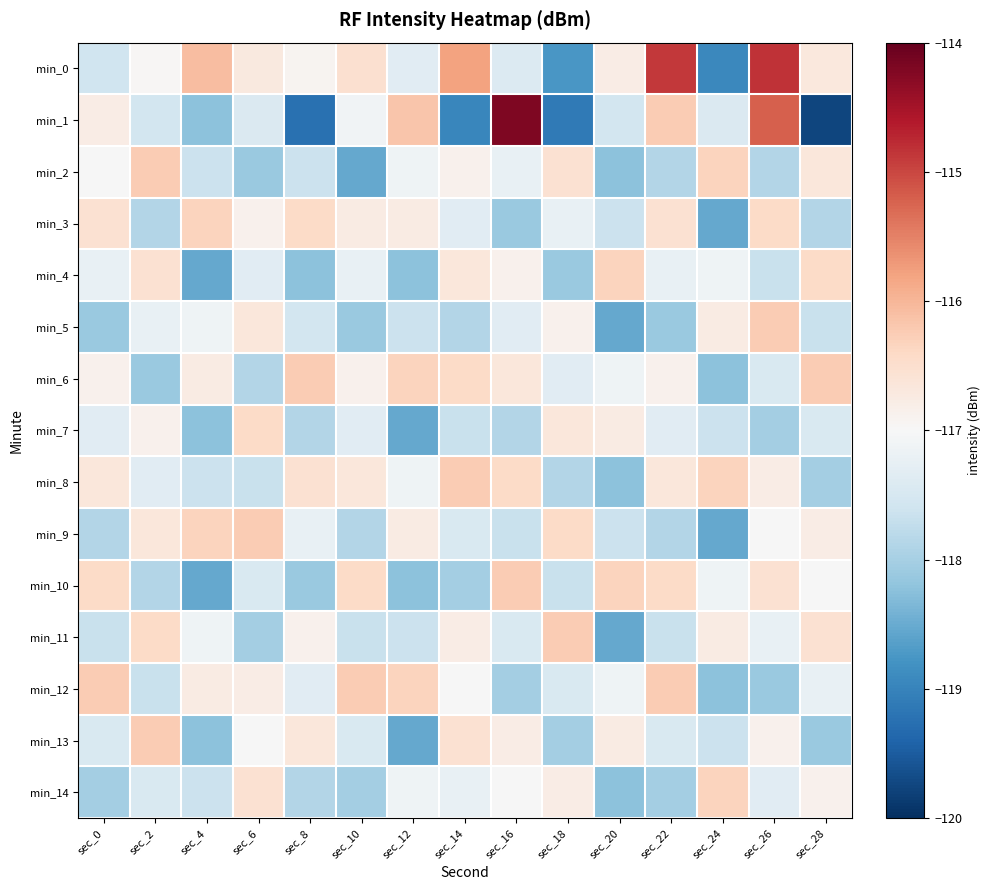

Which category has the highest value across all series?

sec_16